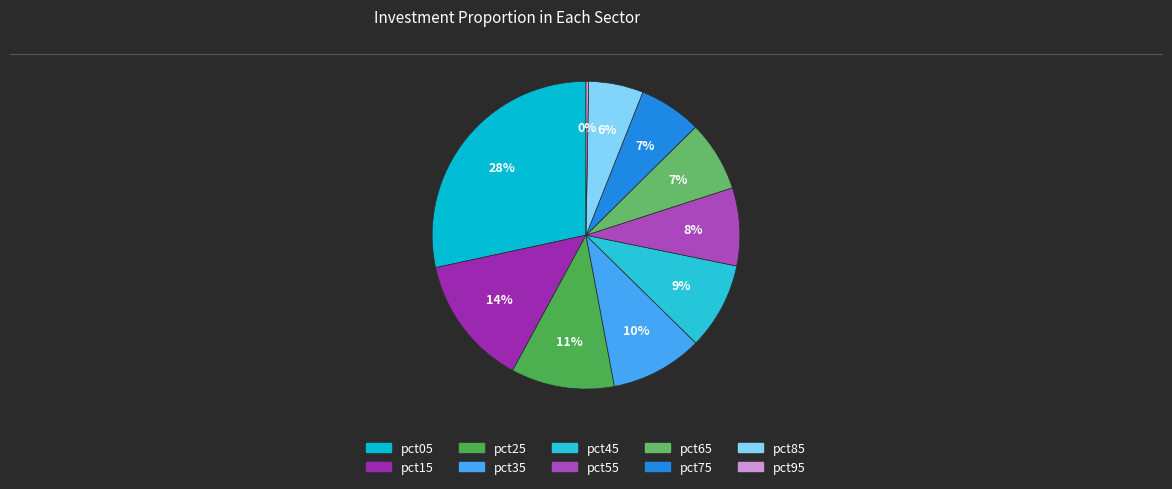

What portion of the pie excludes pct45?

90.9%